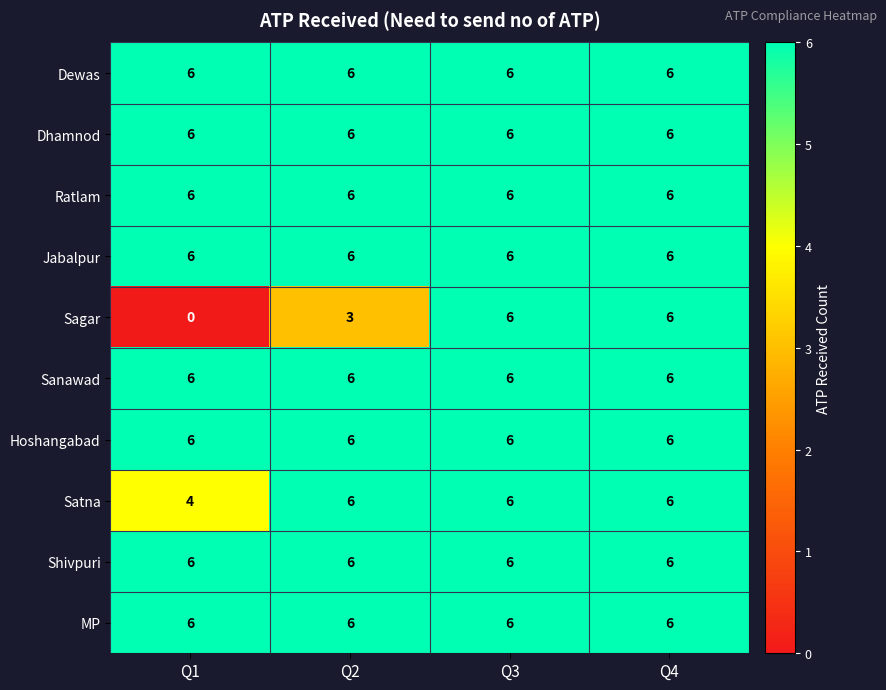

Which series changed the most between Q2 and Q4?

Sagar